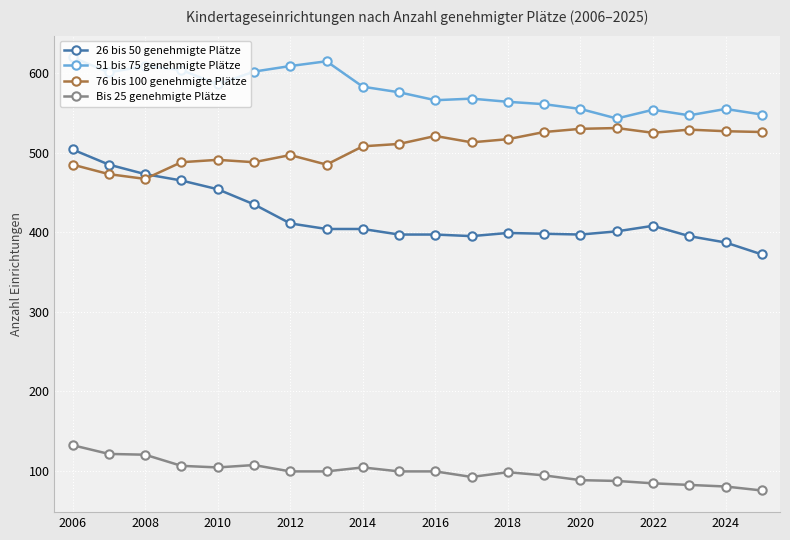

What is the value of the Bis 25 genehmigte Plätze point at the 11th from the left?

99